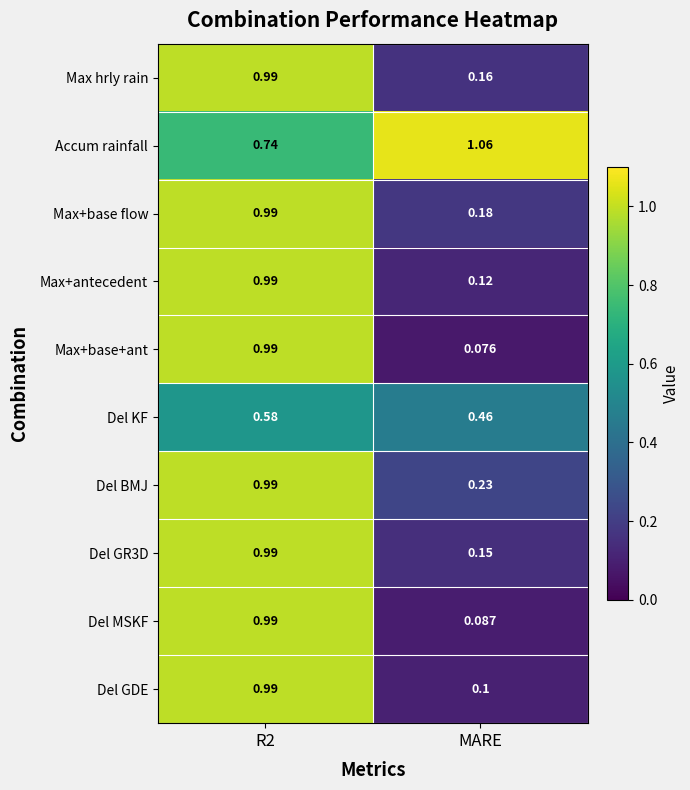

At which label is Max hrly rain closest to 0?

MARE